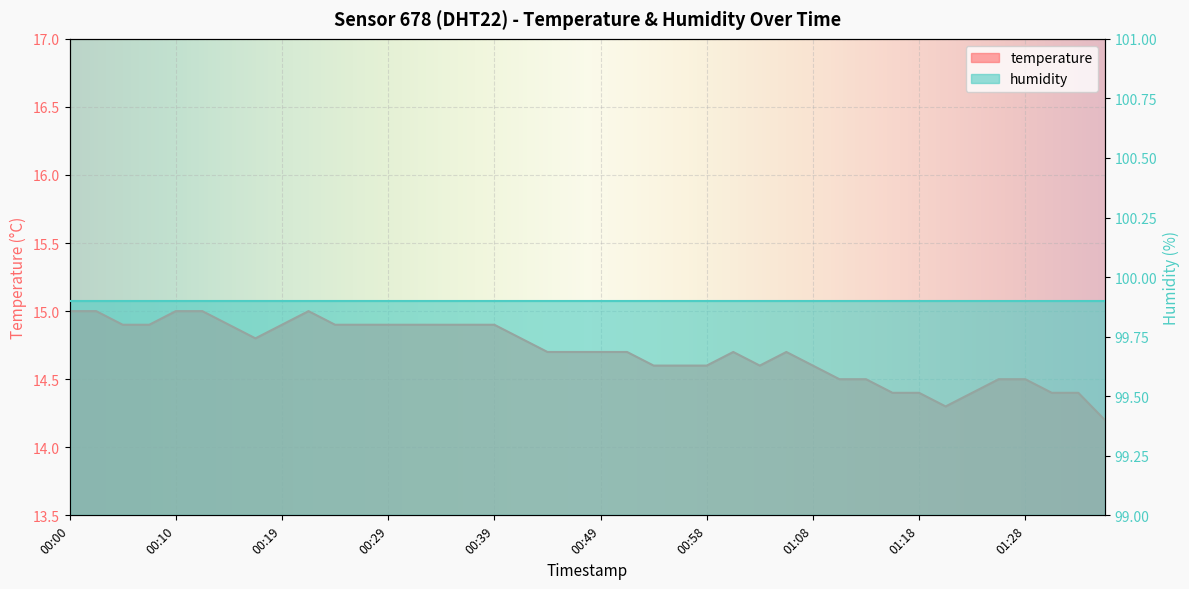

Does the chart display data point markers on the line(s)?

No